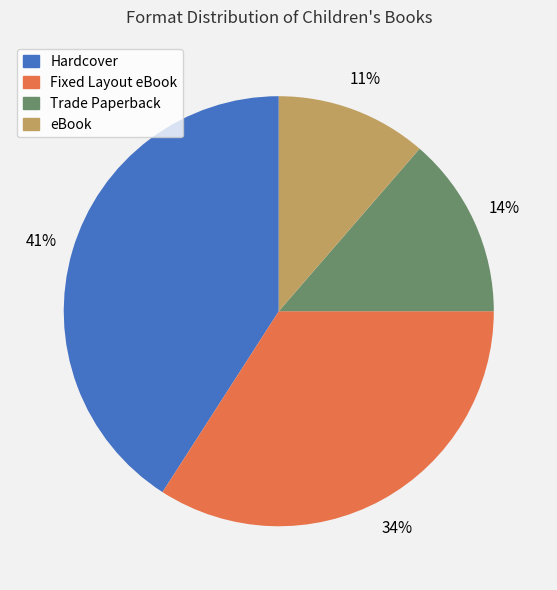

Is there any slice that represents more than half of the pie?

No